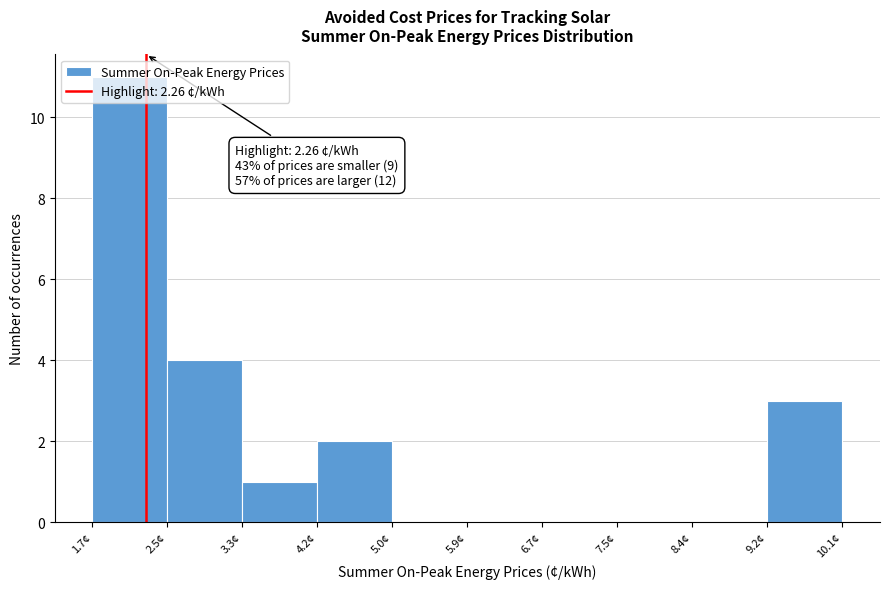

Over which range of the x-axis is the bar tallest?

1.7 to 2.5